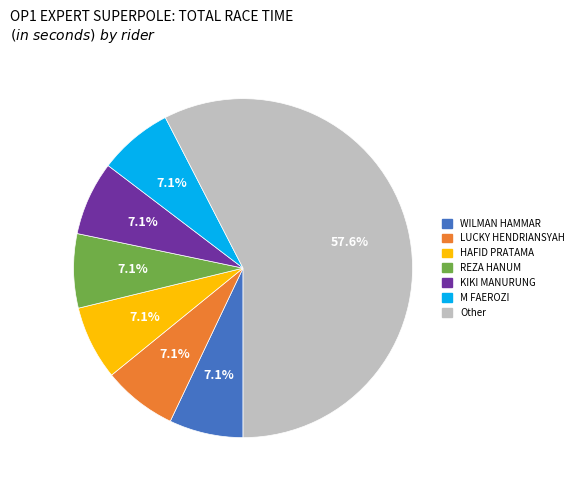

Is there any slice that represents more than half of the pie?

Yes